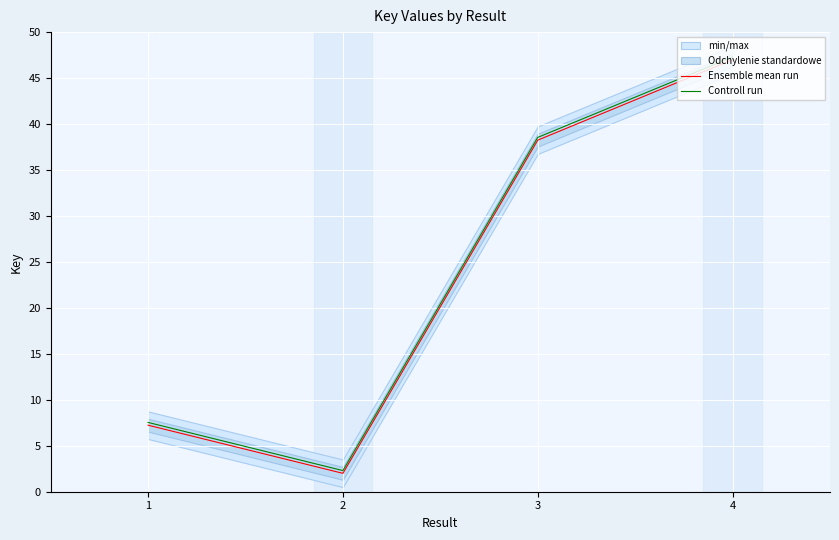

What is the approximate value of Controll run at 4?

47.3